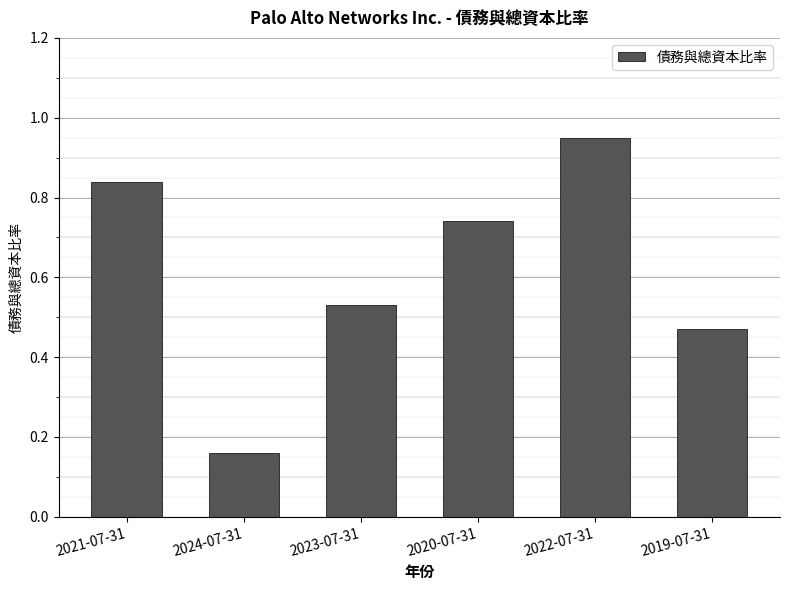

What is the sum of the values at 2024-07-31 and 2019-07-31?

0.6